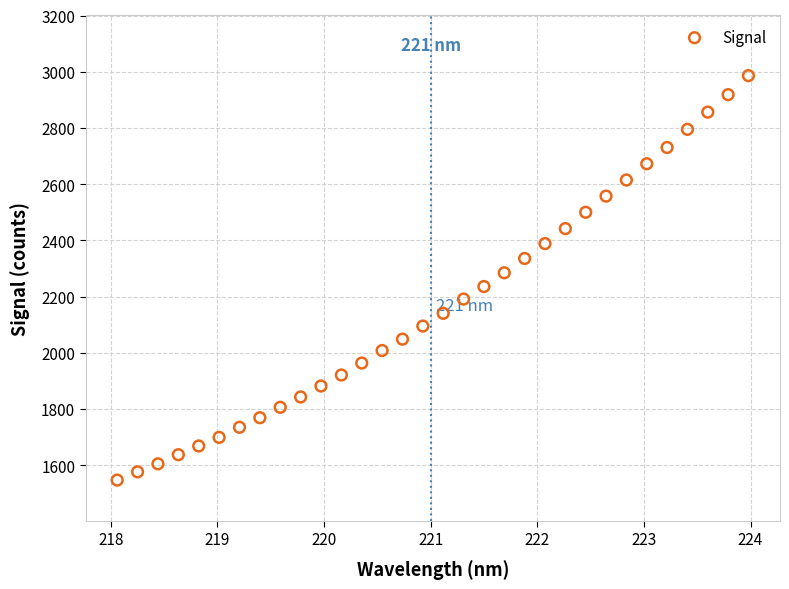

What is the range of Y values (max minus min)?

1438.9